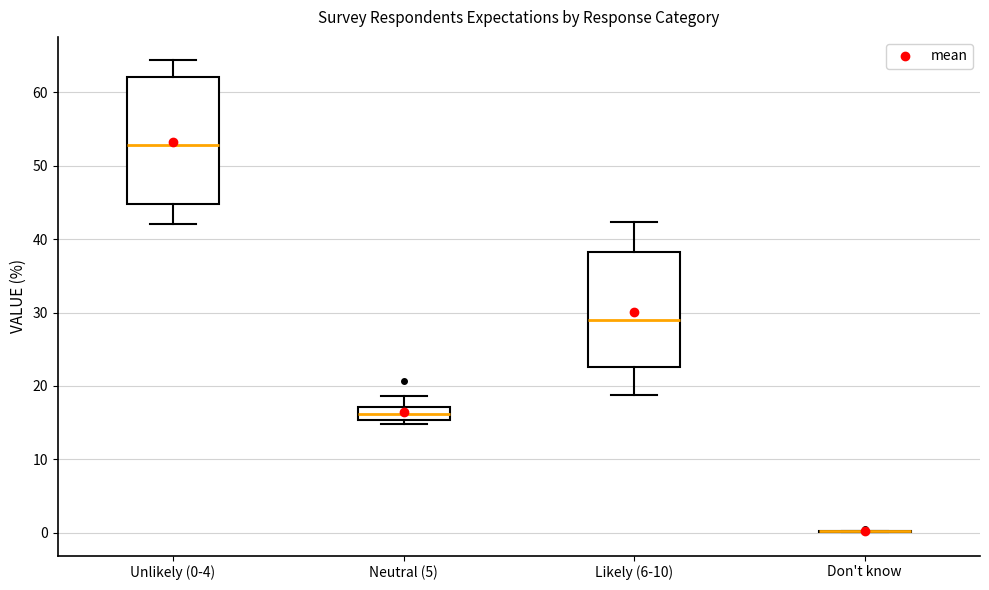

Reading left to right, transcribe this box plot: for each box, give where its median line is, the range the box spans, and where its two whiskers end, as read against the y-axis. The values are not printed on the chart, so give them approximately, as read against the axis.

Unlikely (0-4): median 53, box 45 to 62, whiskers 42 to 64
Neutral (5): median 16, box 15 to 17, whiskers 15 (just below the box's lower edge) to 19
Likely (6-10): median 29, box 23 to 38, whiskers 19 to 42
Don't know: box collapsed to a line at 0, whiskers 0 to 0